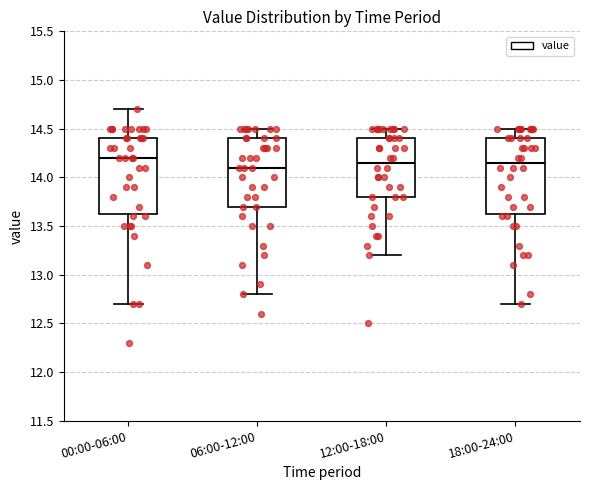

Where does the median line of the box for 18:00-24:00 sit on the y-axis? The values are not printed on the chart, so give them approximately, as read against the axis.

14.15